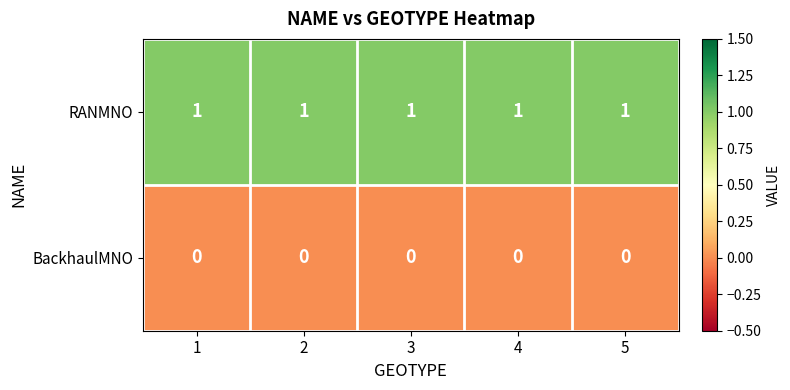

How many categories are shown in the chart?

5